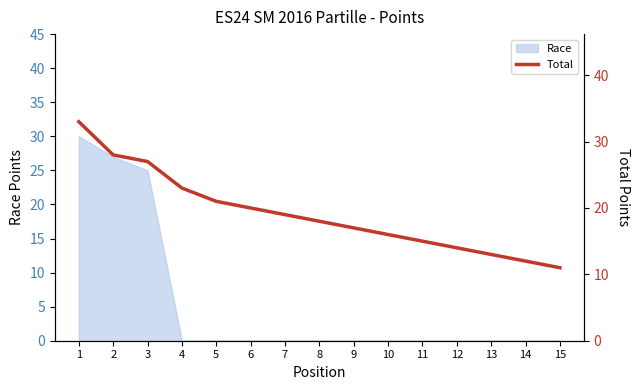

Which category has the lowest value across all series?

15